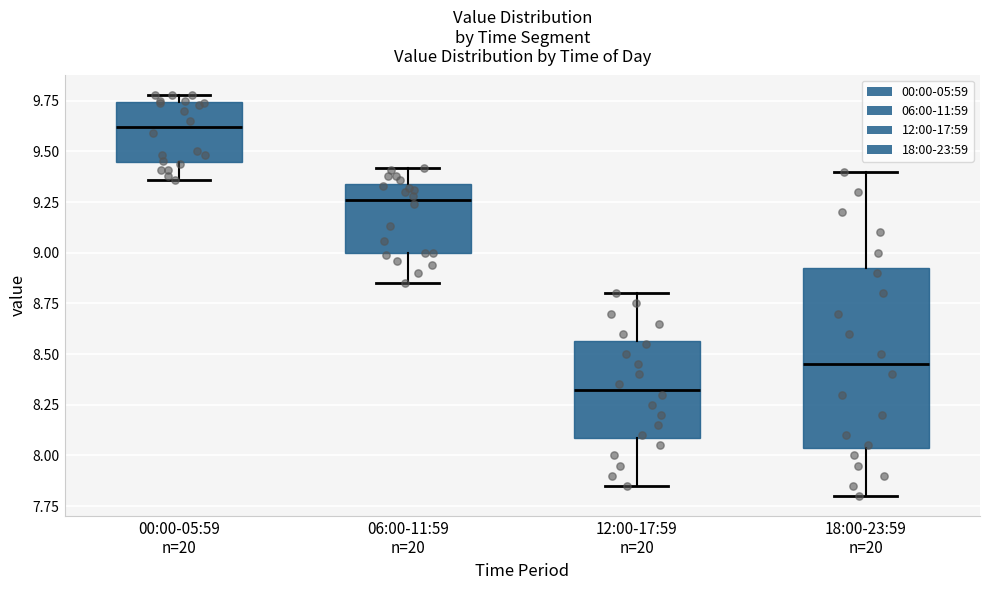

Comparing the boxes themselves (not the whiskers), which one is the tallest?

18:00-23:59 n=20